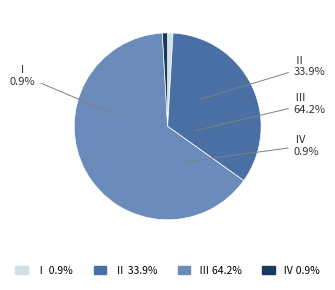

Which category has the biggest portion of the pie?

Ⅲ